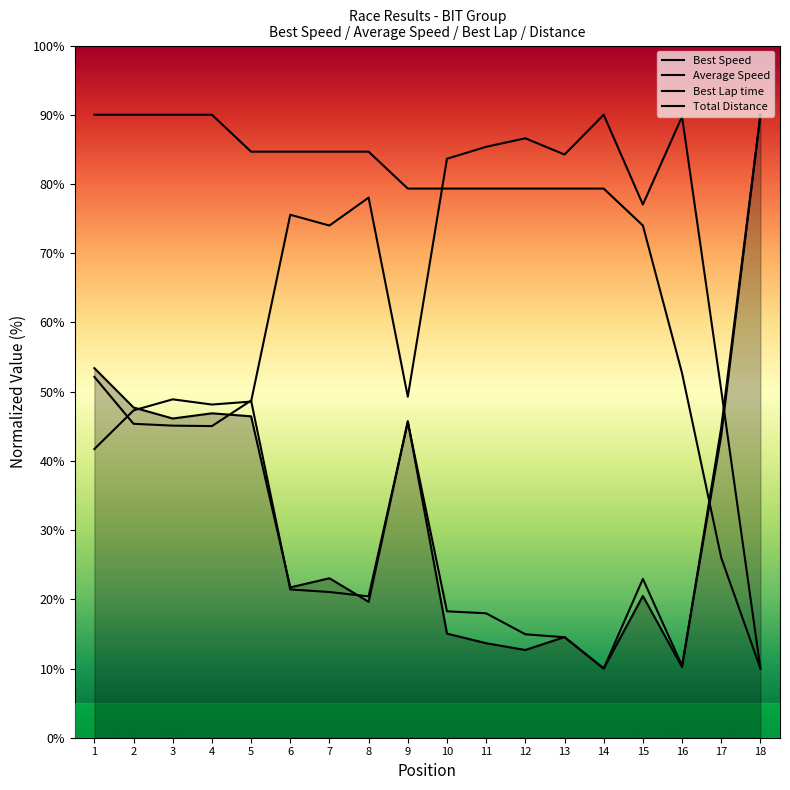

What is the difference between the highest and lowest values at 1?

48.3